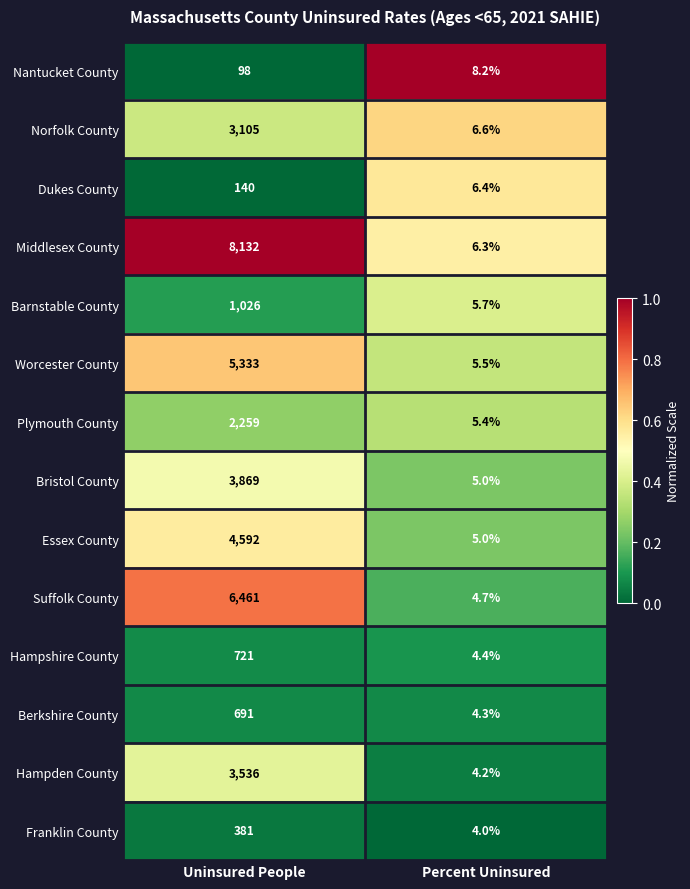

Is it true that Suffolk County equals 3.3 at Percent Uninsured?

False